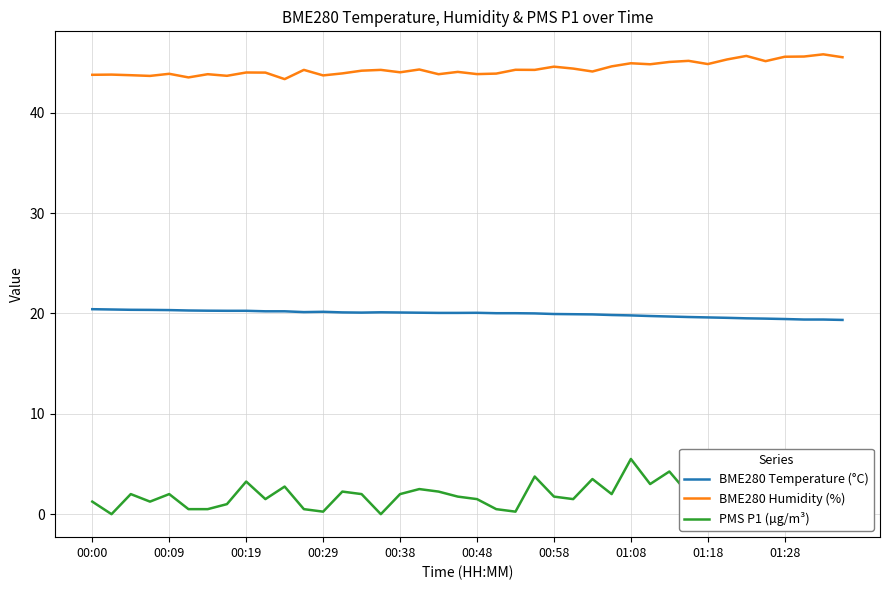

Which series has the largest total across all categories?

BME280 Humidity (%)